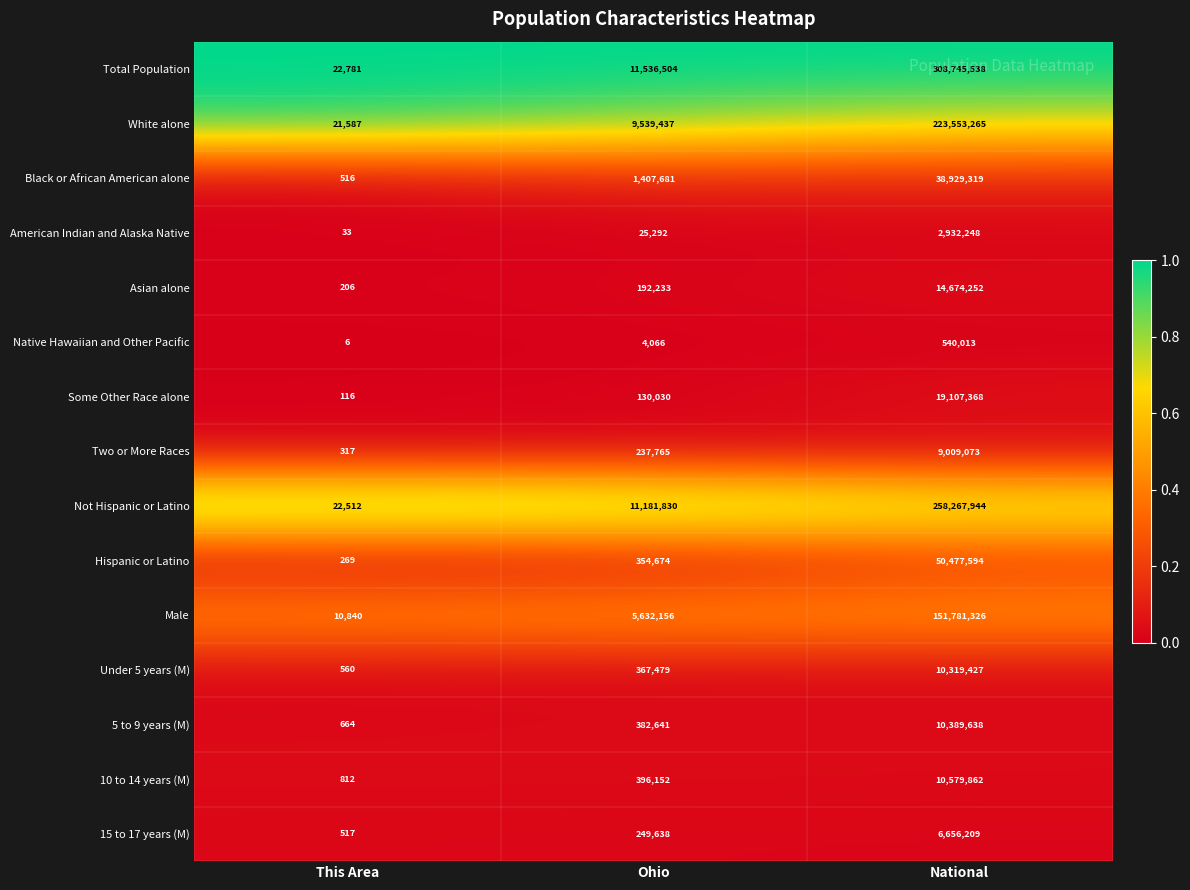

Read the Not Hispanic or Latino value at National, to the nearest 100.

258267900